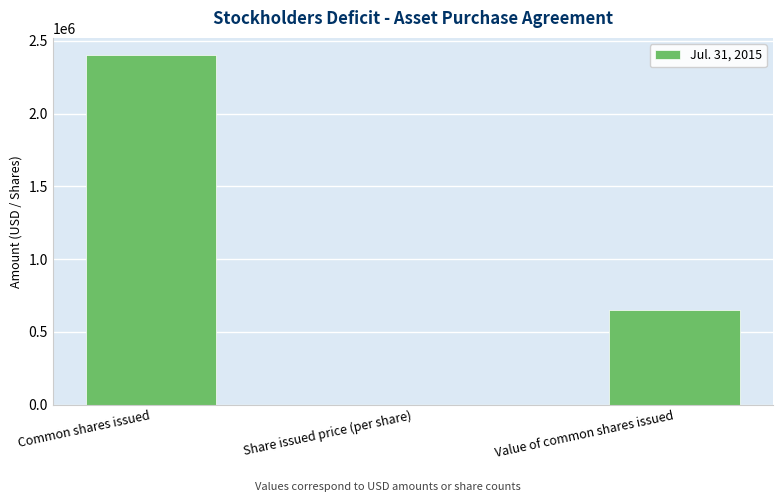

What is the sum of all values?

3048000.3